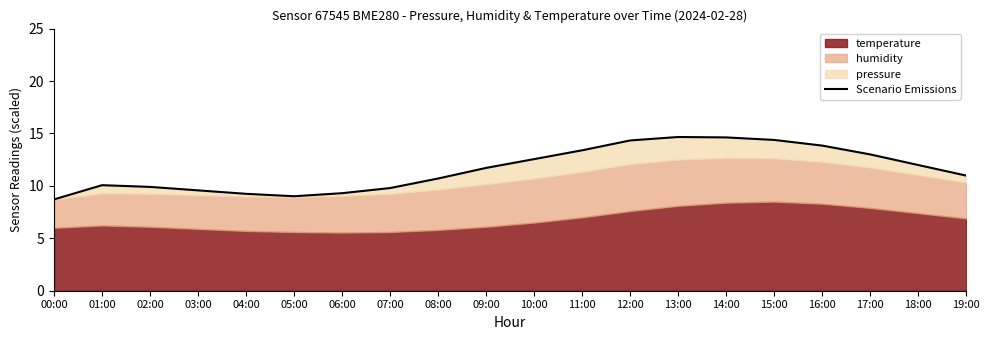

What is the difference between the values at 11:00 and 00:00?

4.7